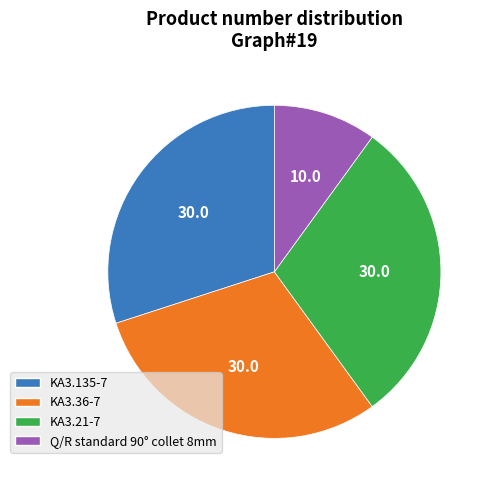

Is there any slice that represents more than half of the pie?

No